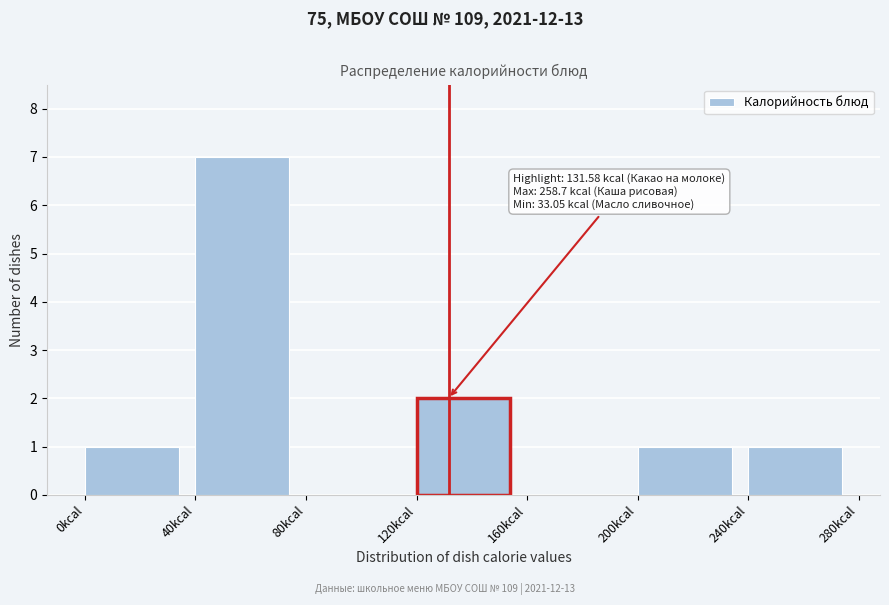

Over which range of the x-axis is the bar tallest?

40 to 80